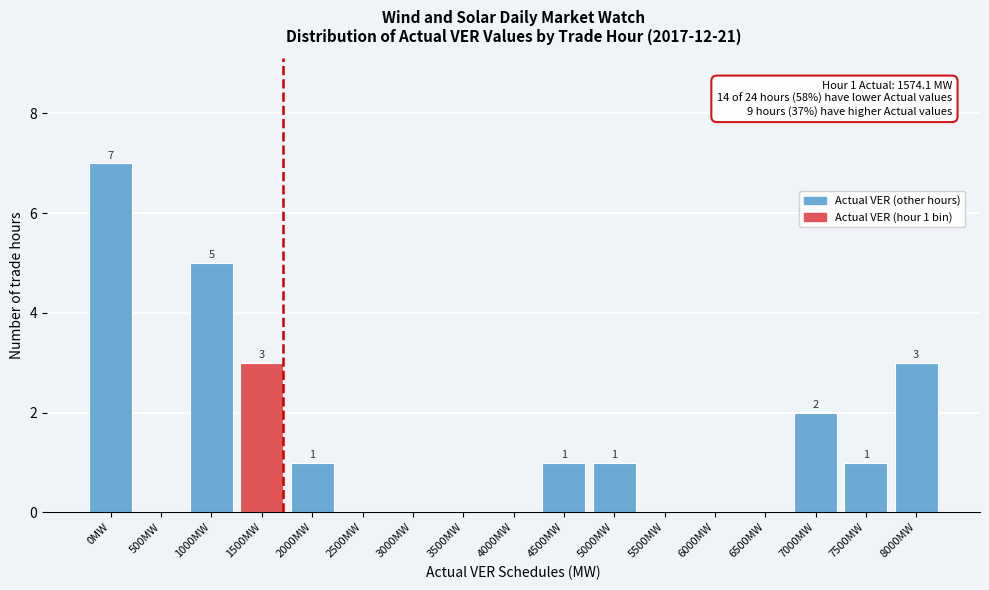

Reading right to left, what are all the values shown in this chart?

8000MW=3	7500MW=1	7000MW=2	6500MW=0	6000MW=0	5500MW=0	5000MW=1	4500MW=1	4000MW=0	3500MW=0	3000MW=0	2500MW=0	2000MW=1	1500MW=3	1000MW=5	500MW=0	0MW=7